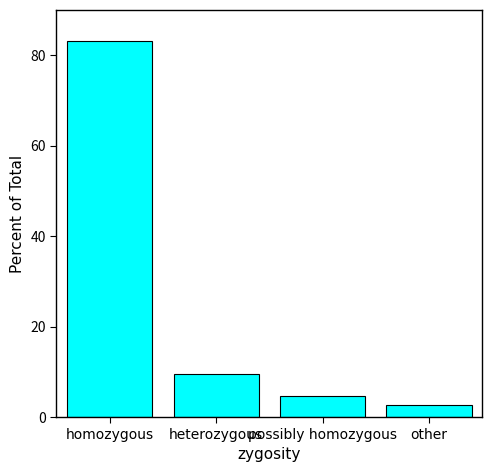

What is the average value?

25.0